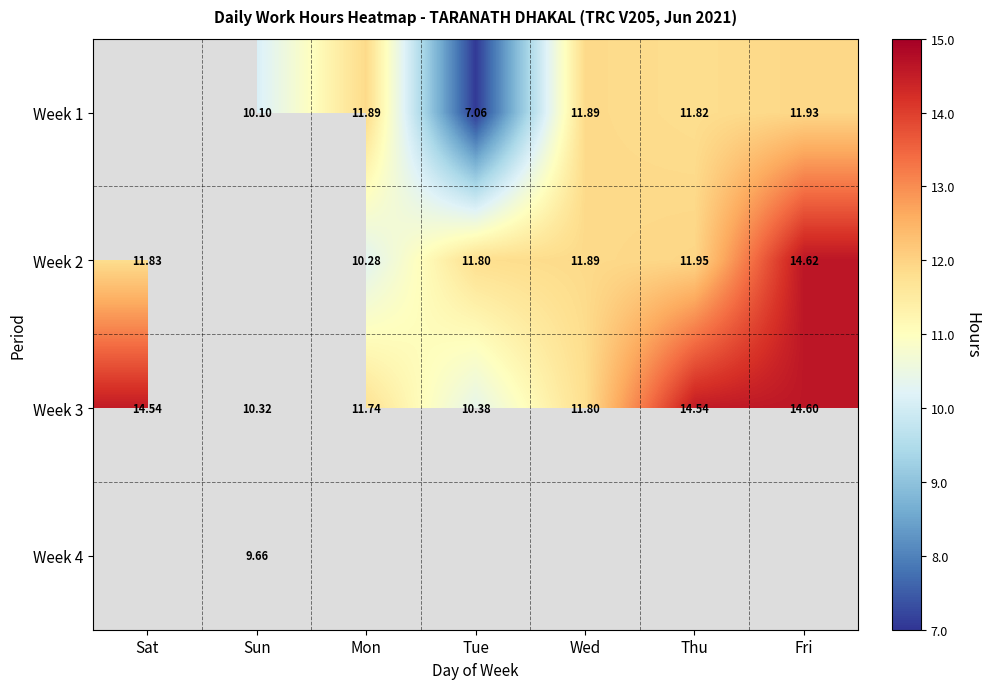

What is the difference between the highest and lowest values at Mon?

1.6